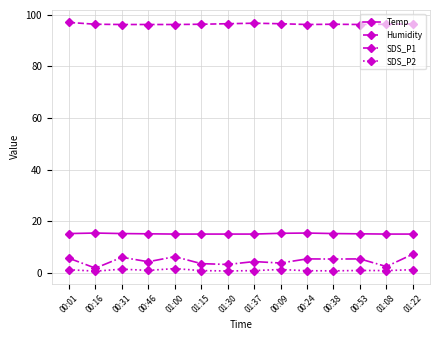

Rank the series by their maximum value, from highest to lowest.

Humidity, Temp, SDS_P1, SDS_P2